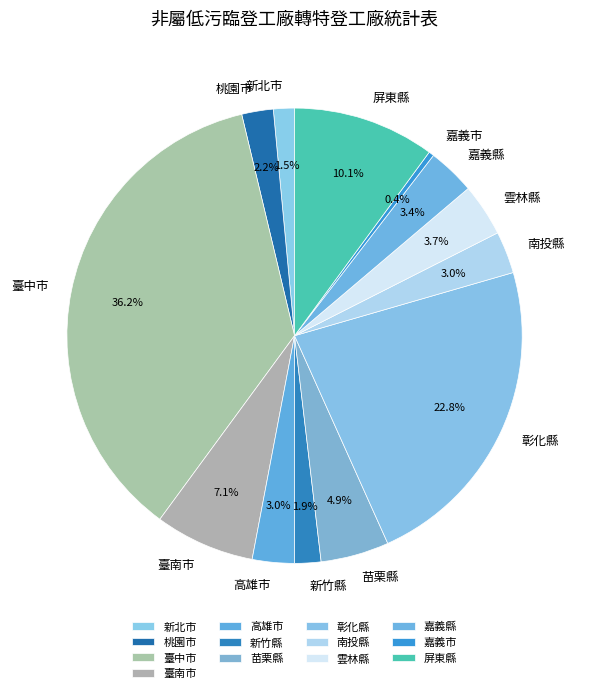

Which category has the biggest portion of the pie?

臺中市